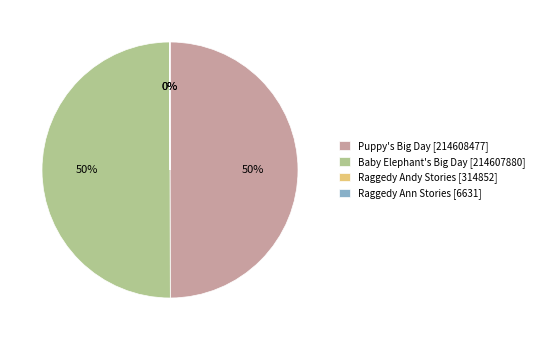

Combined, do Baby Elephant's Big Day [214607880] and Puppy's Big Day [214608477] account for over 50%?

Yes